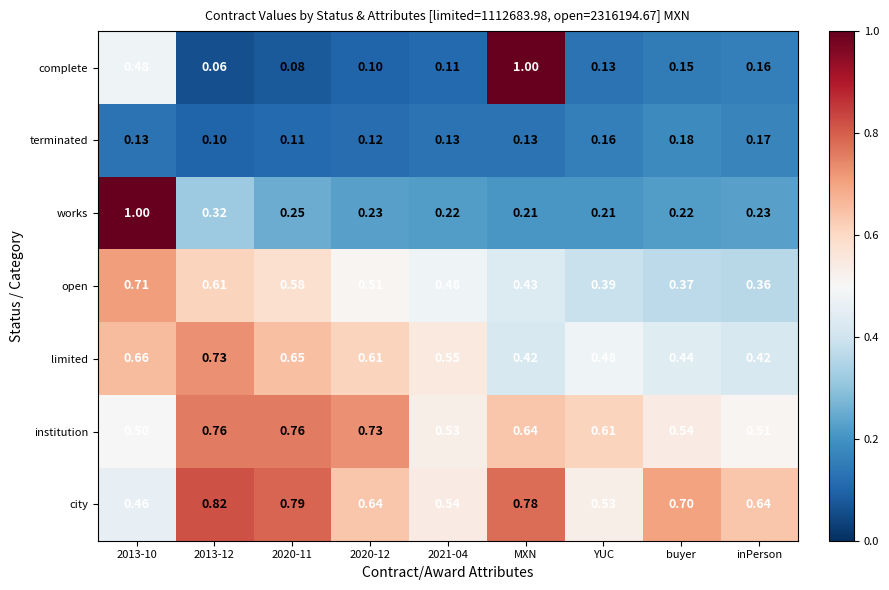

Where is open nearest to the value 0?

inPerson